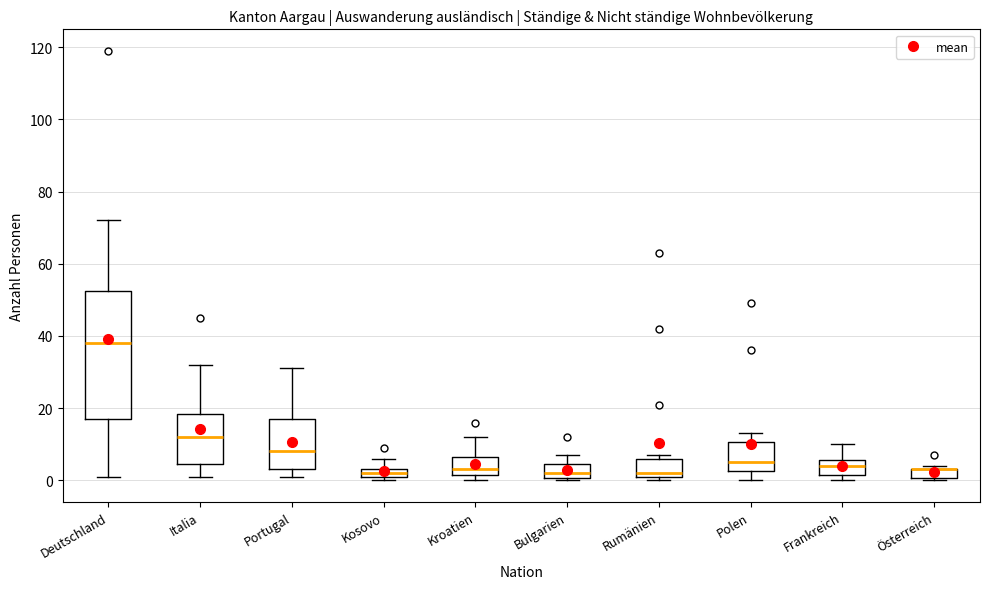

Comparing the boxes themselves (not the whiskers), which one is the tallest?

Deutschland